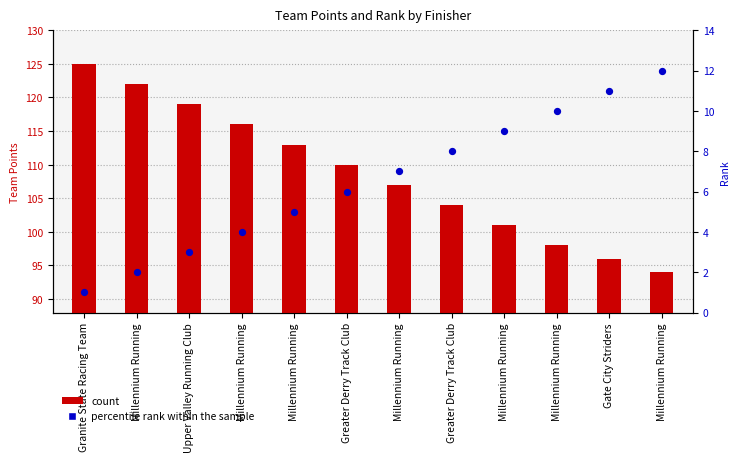

Which series reaches the maximum Y coordinate?

count